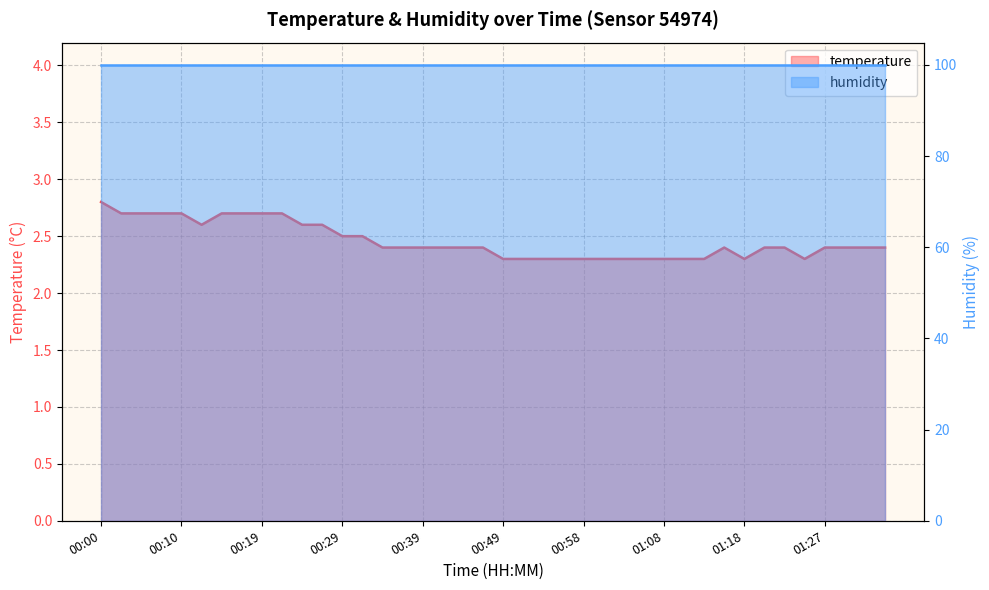

Approximately how many times larger is the value at 00:44 compared to 01:35?

1.0